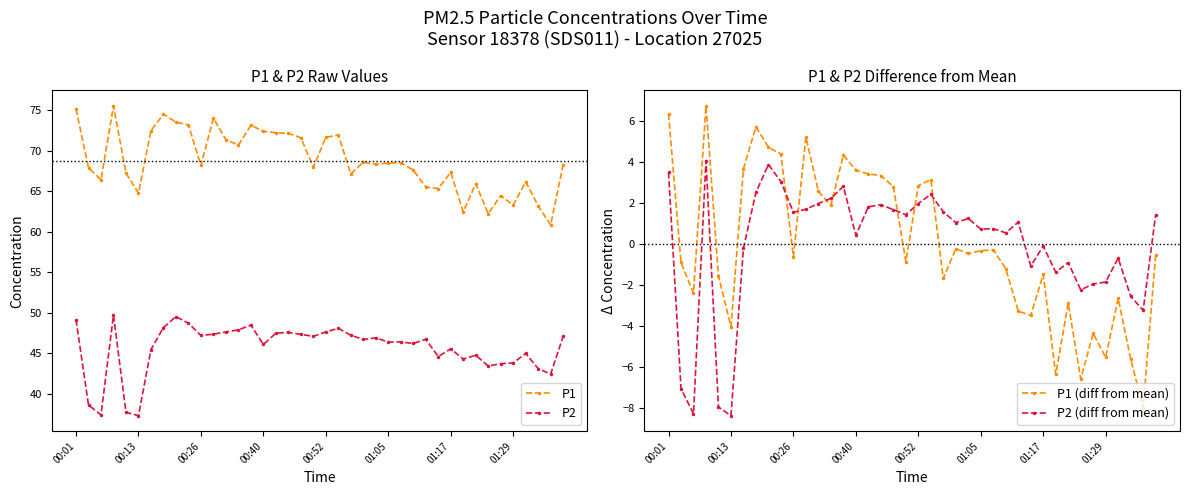

How many interior local valleys does the P2 (diff from mean) series have?

12